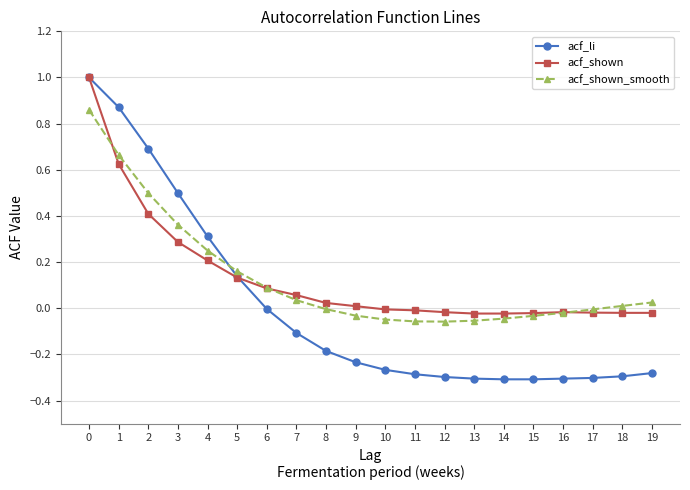

Rank the series at 4 from lowest to highest value.

acf_shown, acf_shown_smooth, acf_li